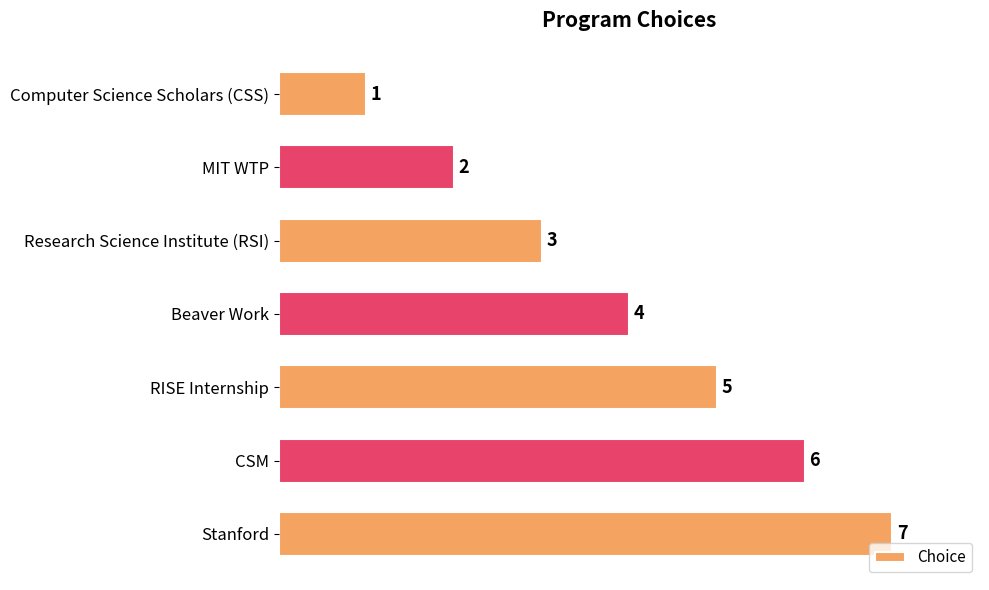

What is the average value?

4